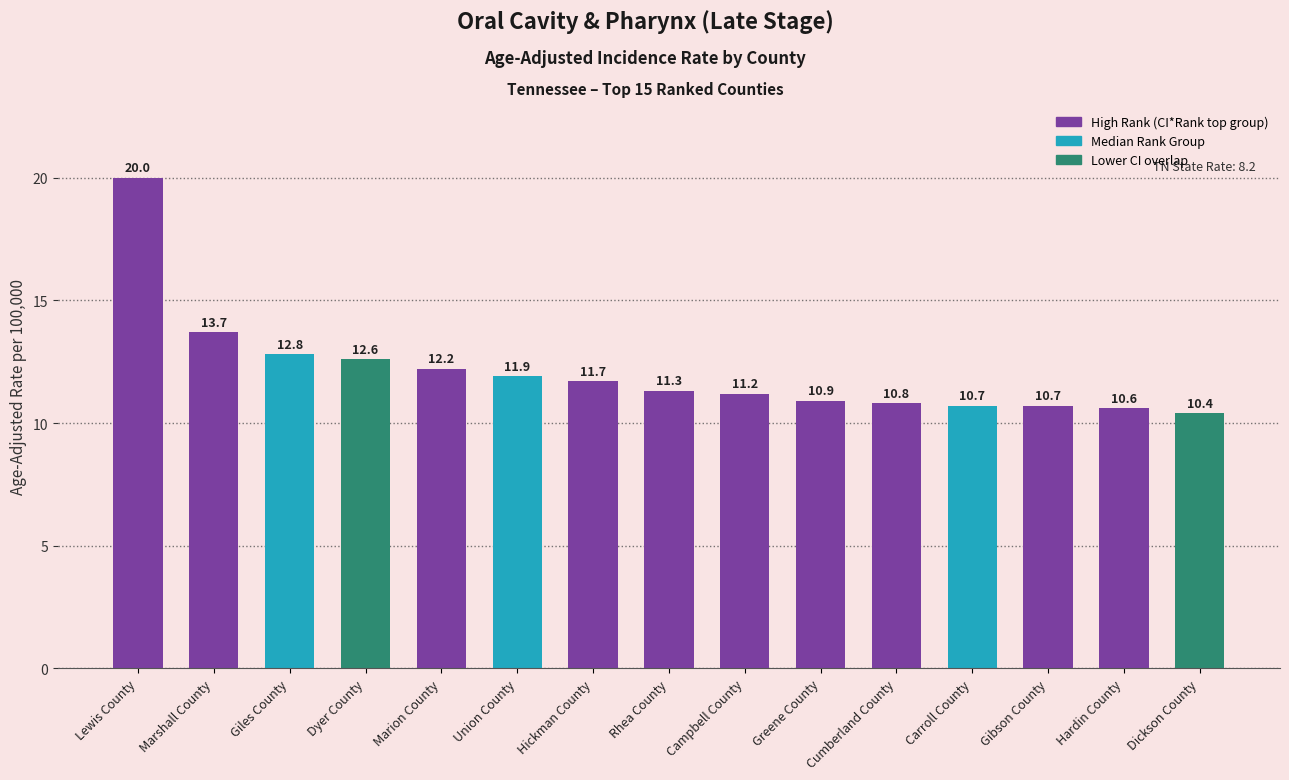

What is the difference between the maximum and minimum values?

9.6